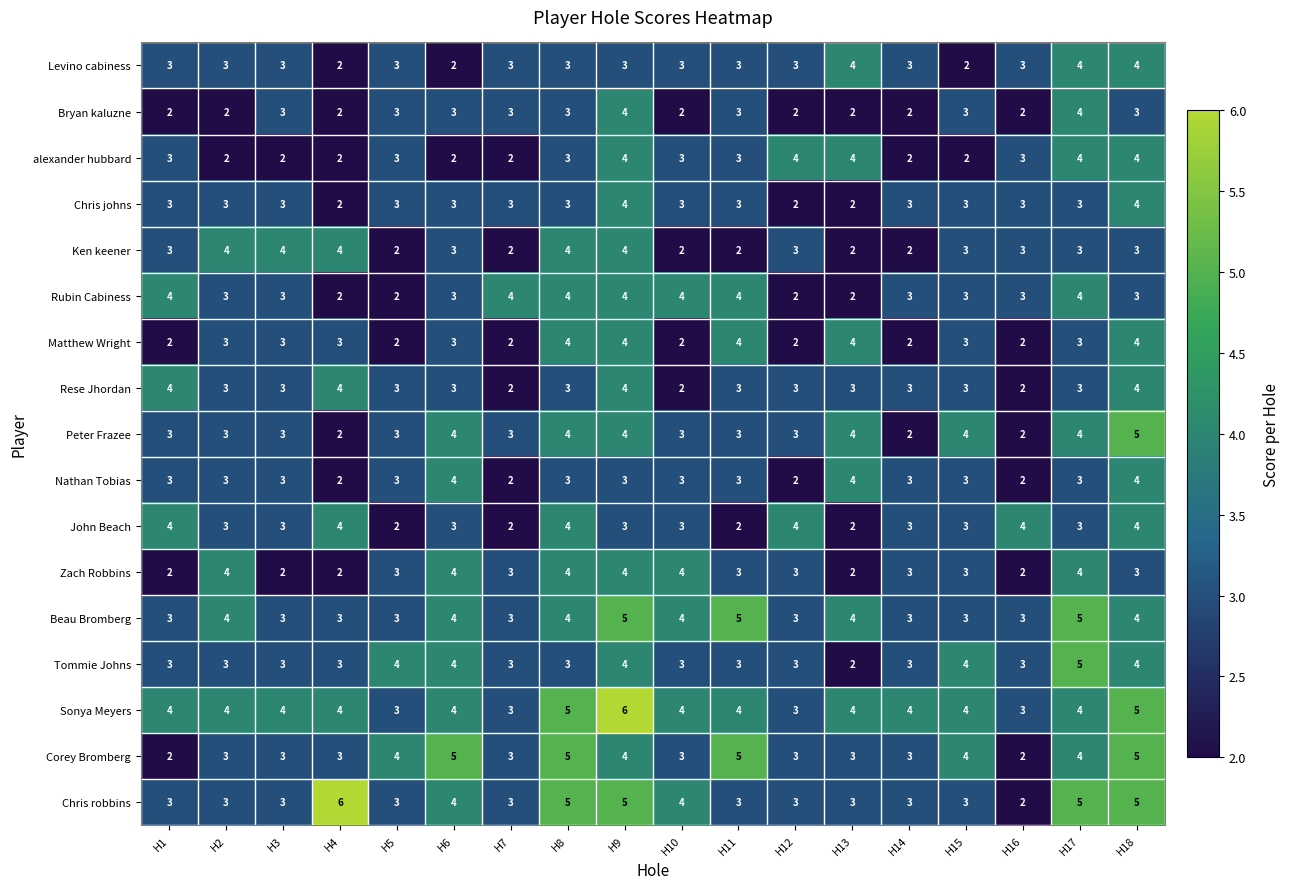

What is the maximum value shown in the chart?

6